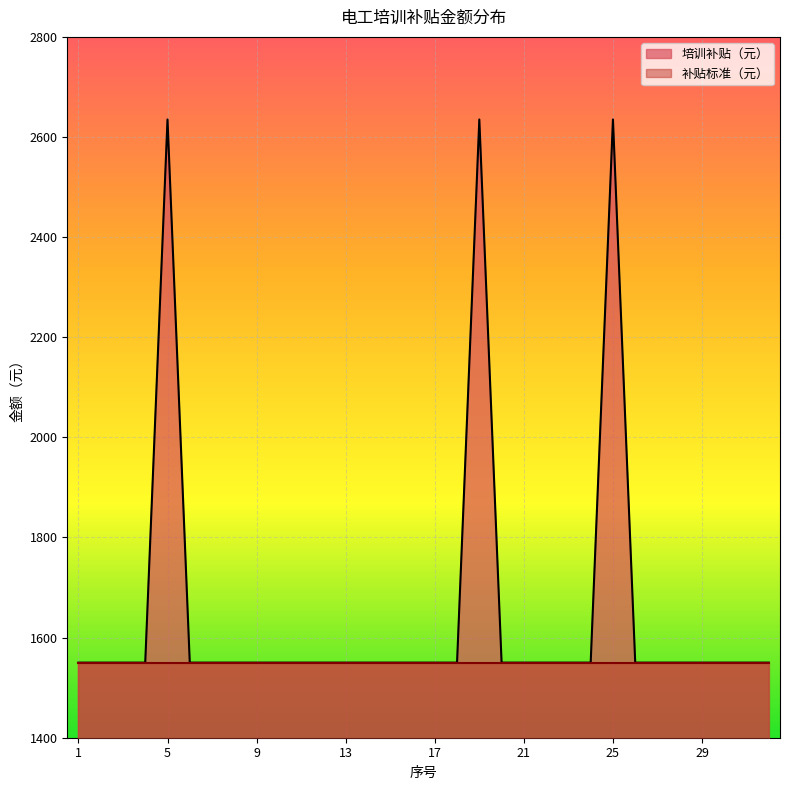

Reading left to right, list all the values displayed in this chart.

1550	1550	1550	1550	2635	1550	1550	1550	1550	1550	1550	1550	1550	1550	1550	1550	1550	1550	2635	1550	1550	1550	1550	1550	2635	1550	1550	1550	1550	1550	1550	1550